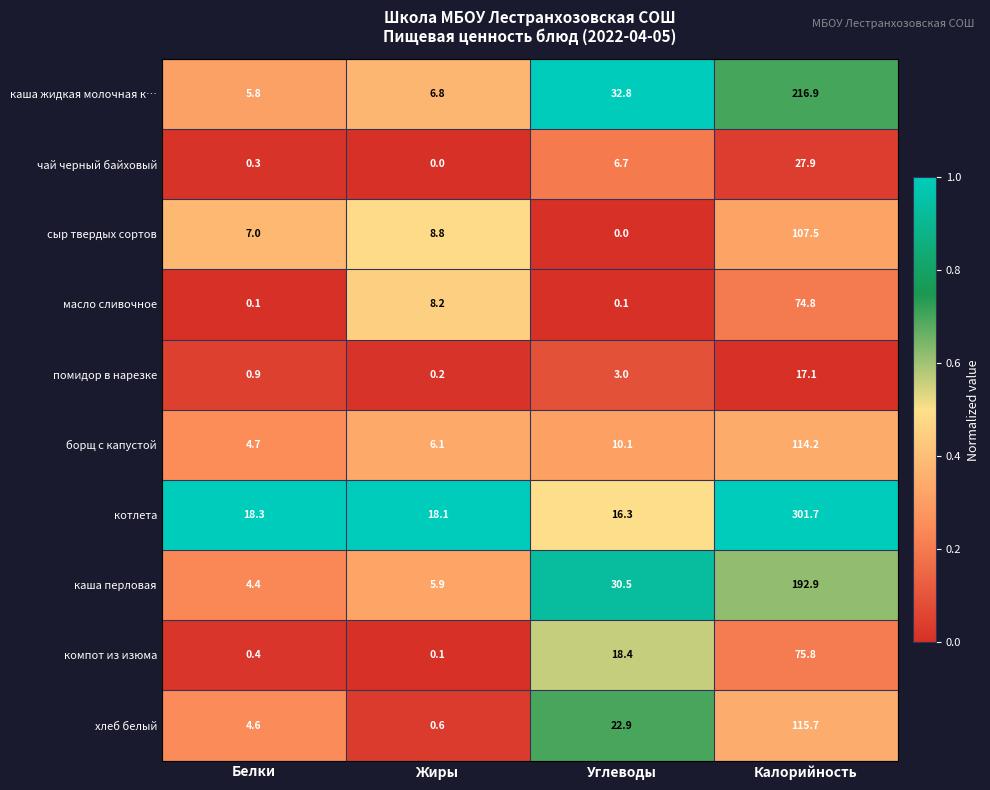

At which category is the sum across all series the highest?

Калорийность